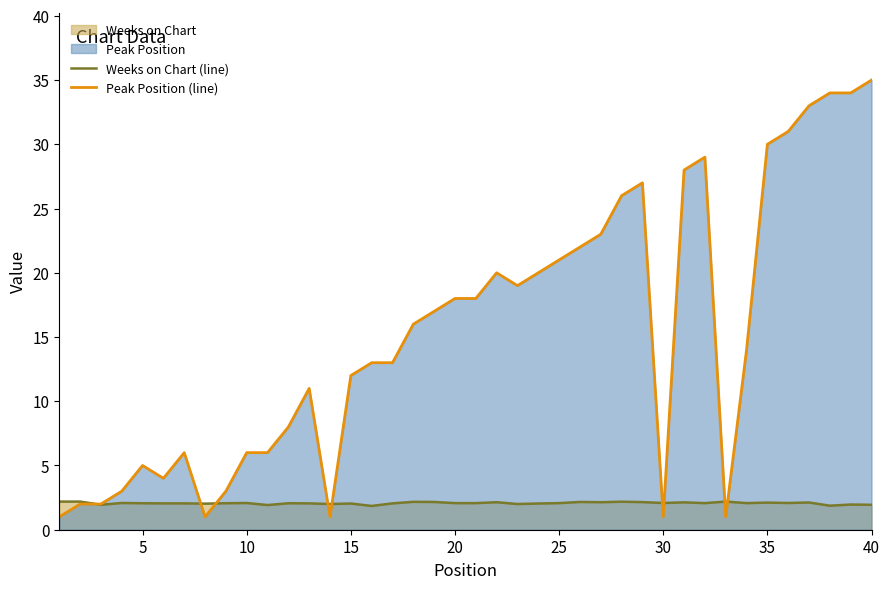

Reading left to right, list all the values displayed in this chart.

Weeks on Chart (line): 2.2	2.2	1.9	2.1	2.1	2.0	2.0	2.0	2.1	2.1	1.9	2.1	2.0	2.0	2.0	1.9	2.0	2.2	2.2	2.1	2.1	2.1	2.0	2.0	2.1	2.2	2.1	2.2	2.1	2.1	2.1	2.1	2.2	2.1	2.1	2.1	2.1	1.9	2.0	1.9
Peak Position (line): 1.0	2.0	2.0	3.0	5.0	4.0	6.0	1.0	3.0	6.0	6.0	8.0	11.0	1.0	12.0	13.0	13.0	16.0	17.0	18.0	18.0	20.0	19.0	20.0	21.0	22.0	23.0	26.0	27.0	1.0	28.0	29.0	1.0	14.0	30.0	31.0	33.0	34.0	34.0	35.0